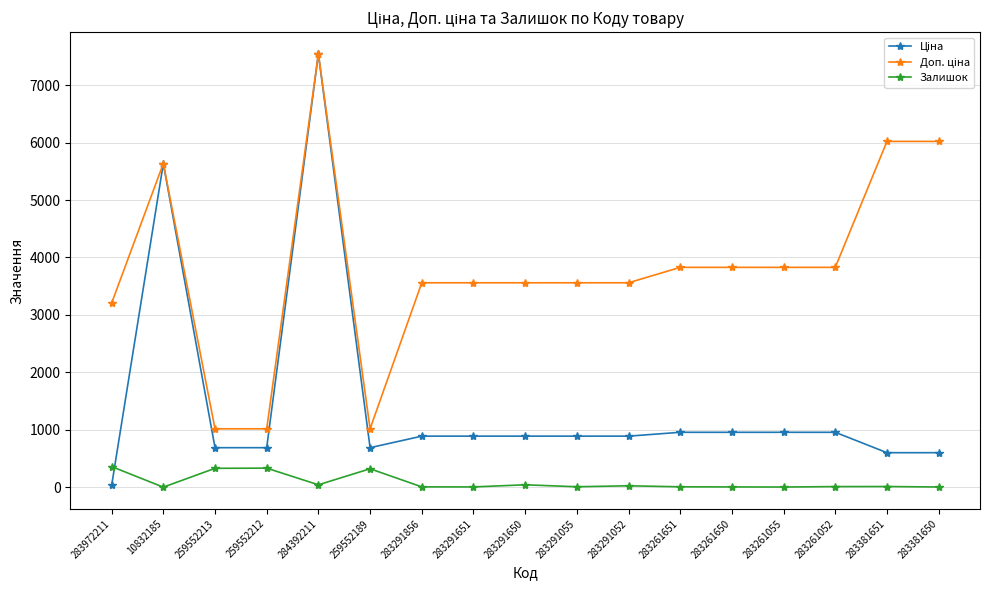

True or false: Залишок has a value of 333.0 at 259552212.

True